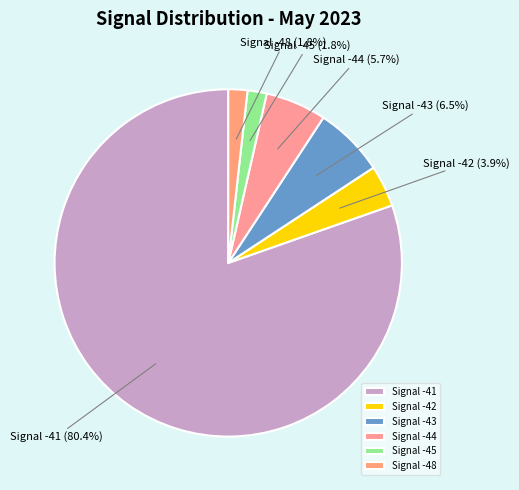

What is the ratio of the value at Signal -44 to the value at Signal -42?

1.5